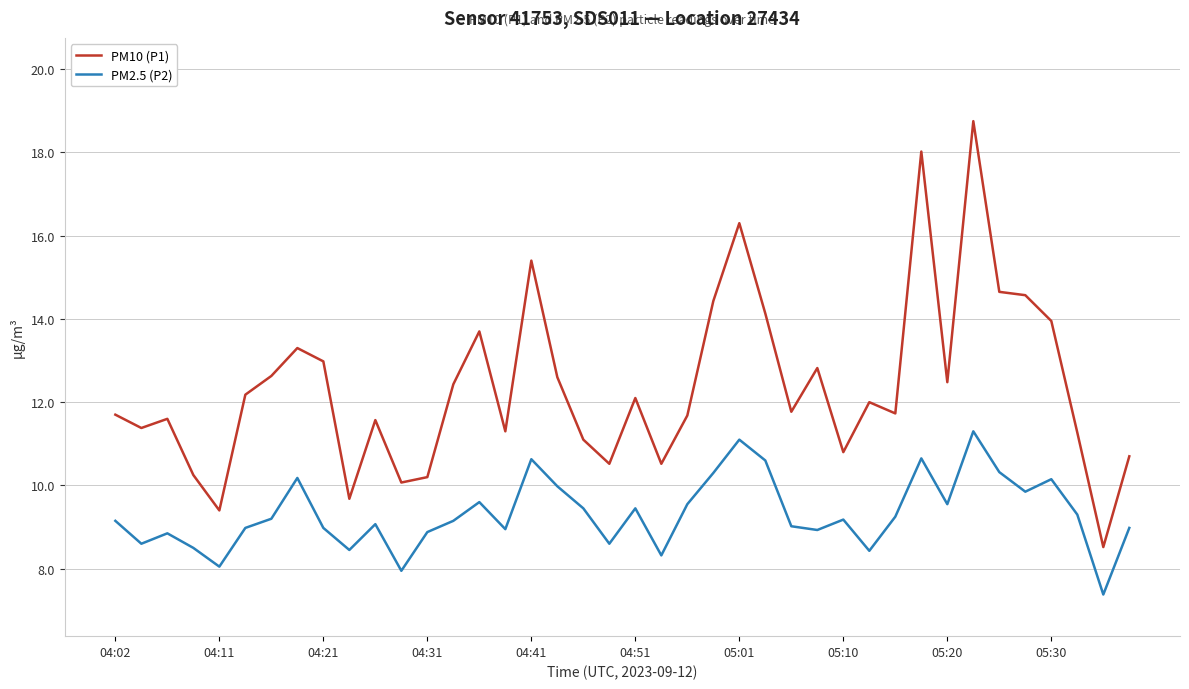

Rank the series by their maximum value, from lowest to highest.

PM2.5 (P2), PM10 (P1)